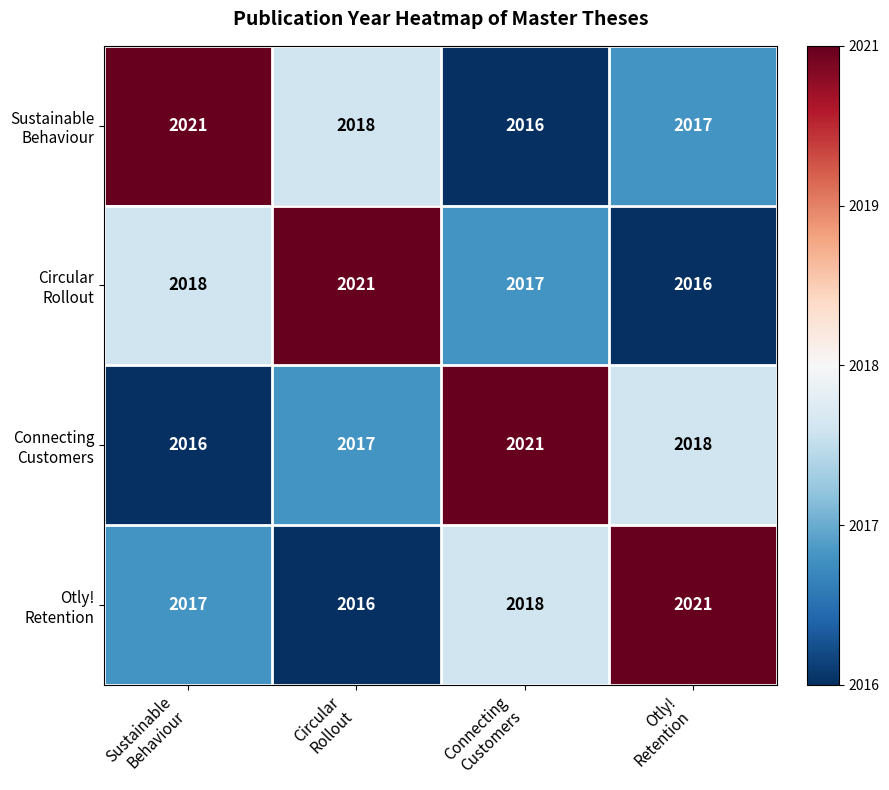

At how many categories does at least one series exceed 2018?

4